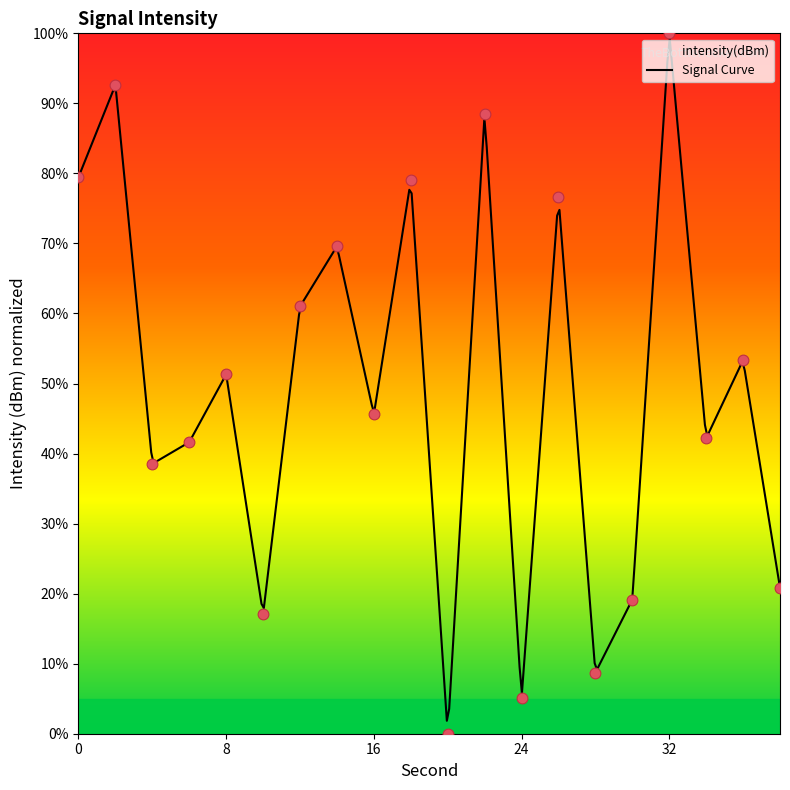

What is the change in value from 6 to 26?

+35.0